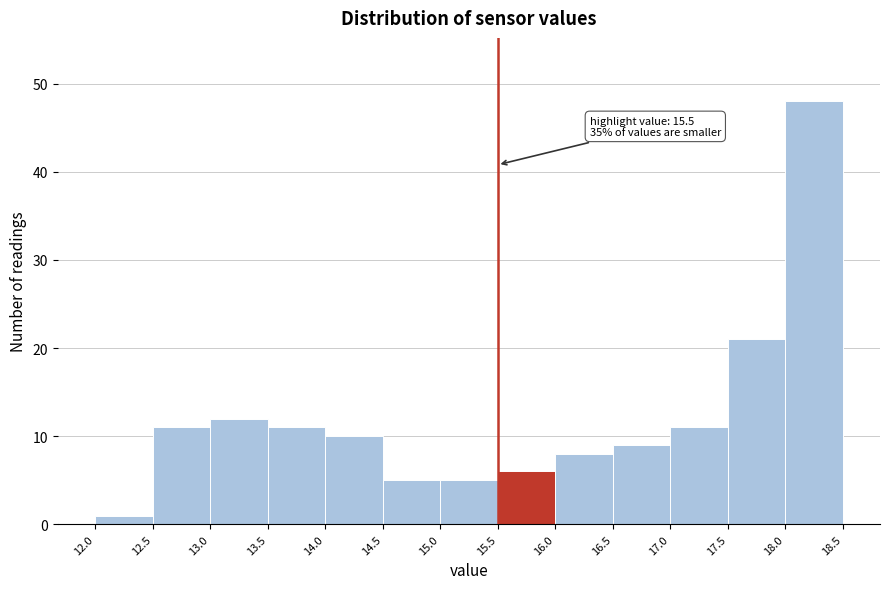

Over which range of the x-axis is the bar tallest?

18.0 to 18.5